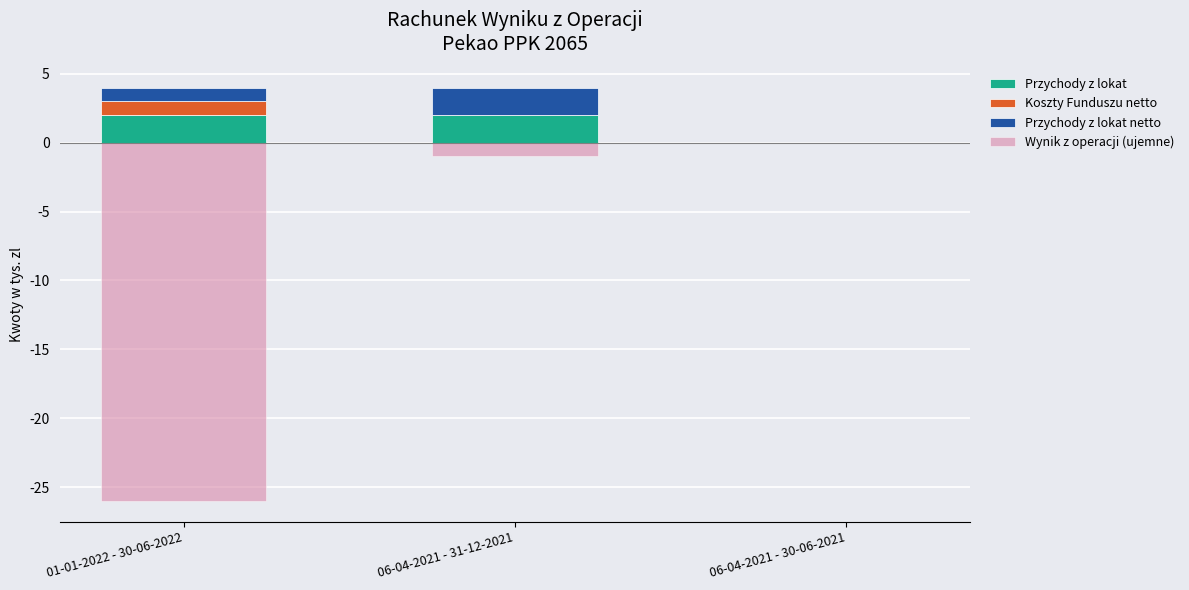

Which category has the lowest value across all series?

01-01-2022 - 30-06-2022